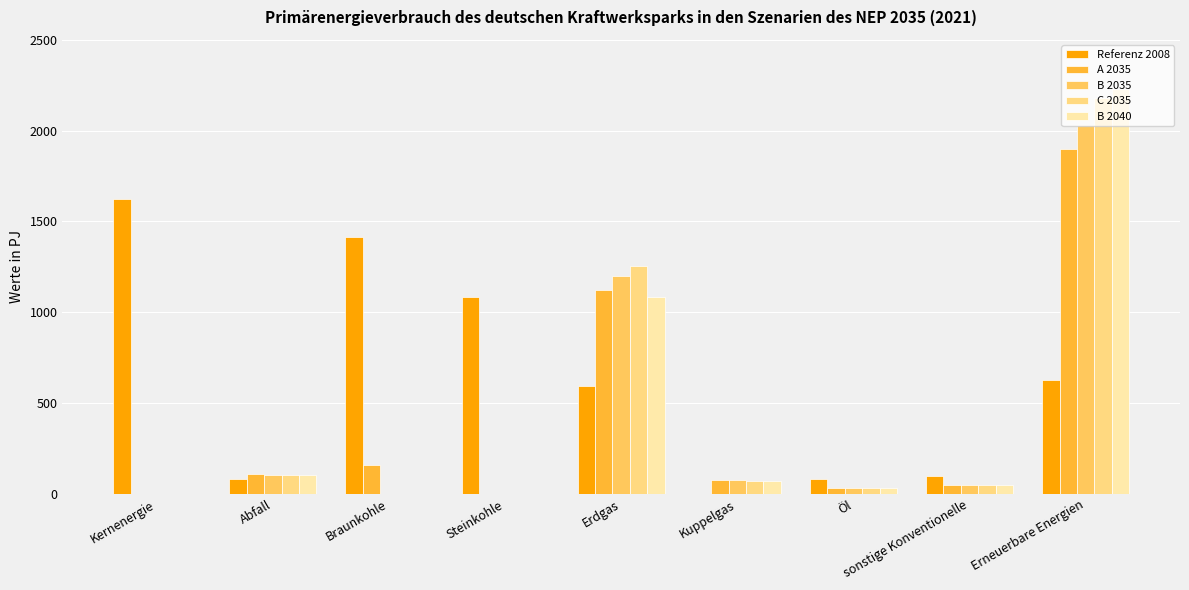

What is the difference between the maximum and minimum values in the B 2035 series?

2030.3